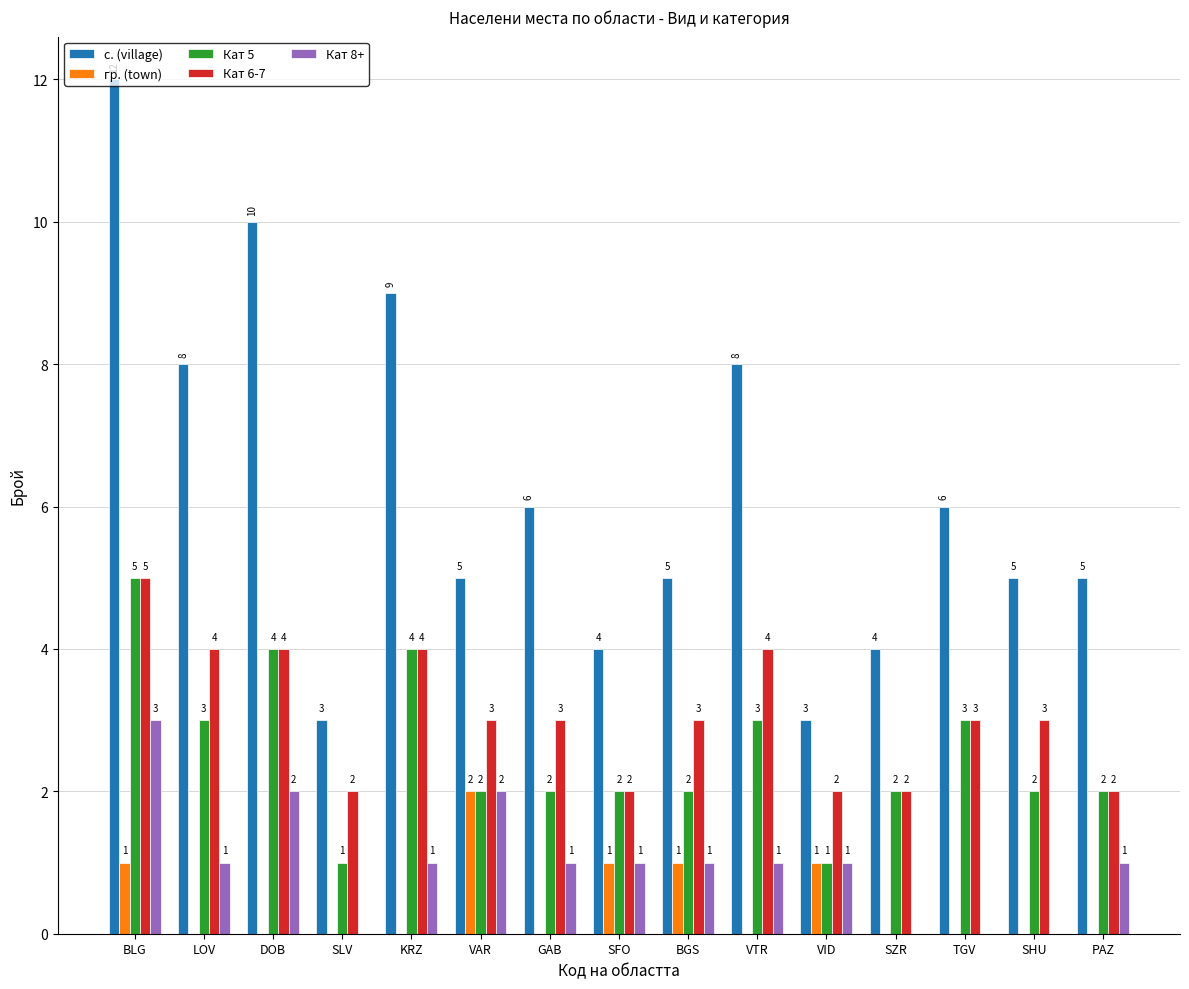

How many series are shown in this chart?

5